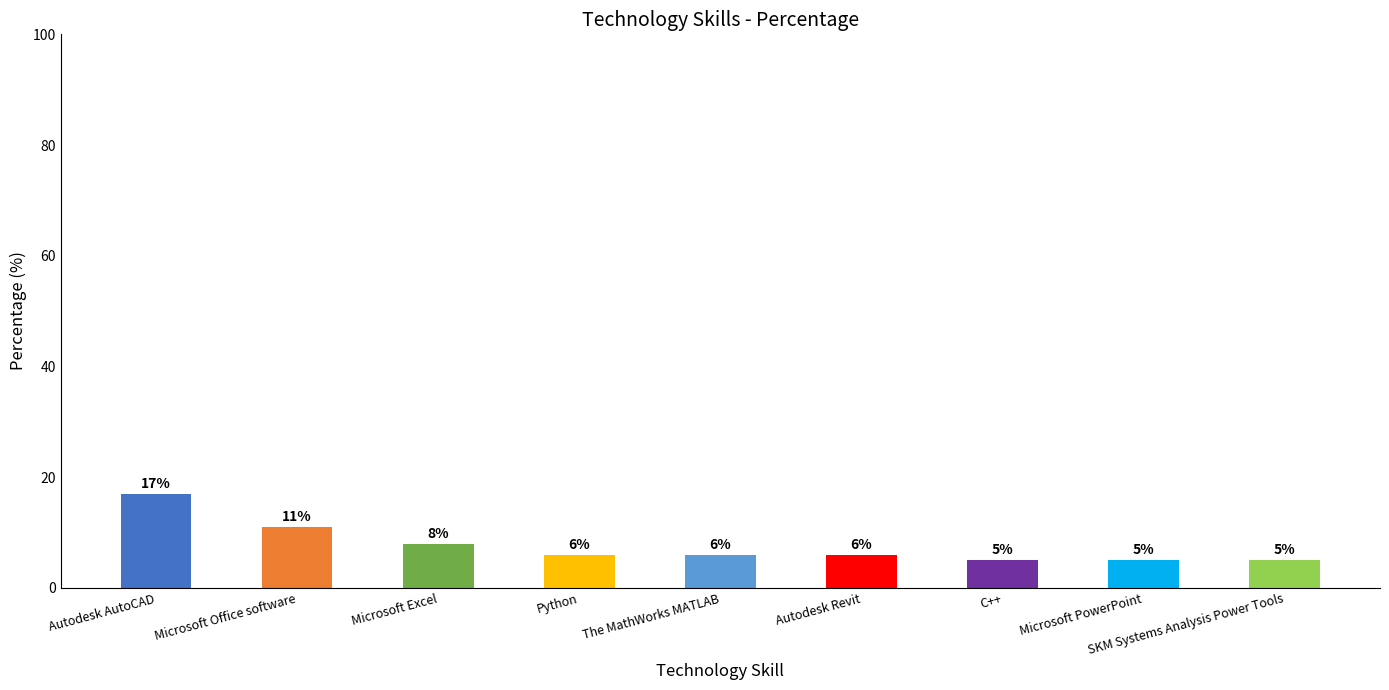

At which category does the chart reach its peak across all series?

Autodesk AutoCAD